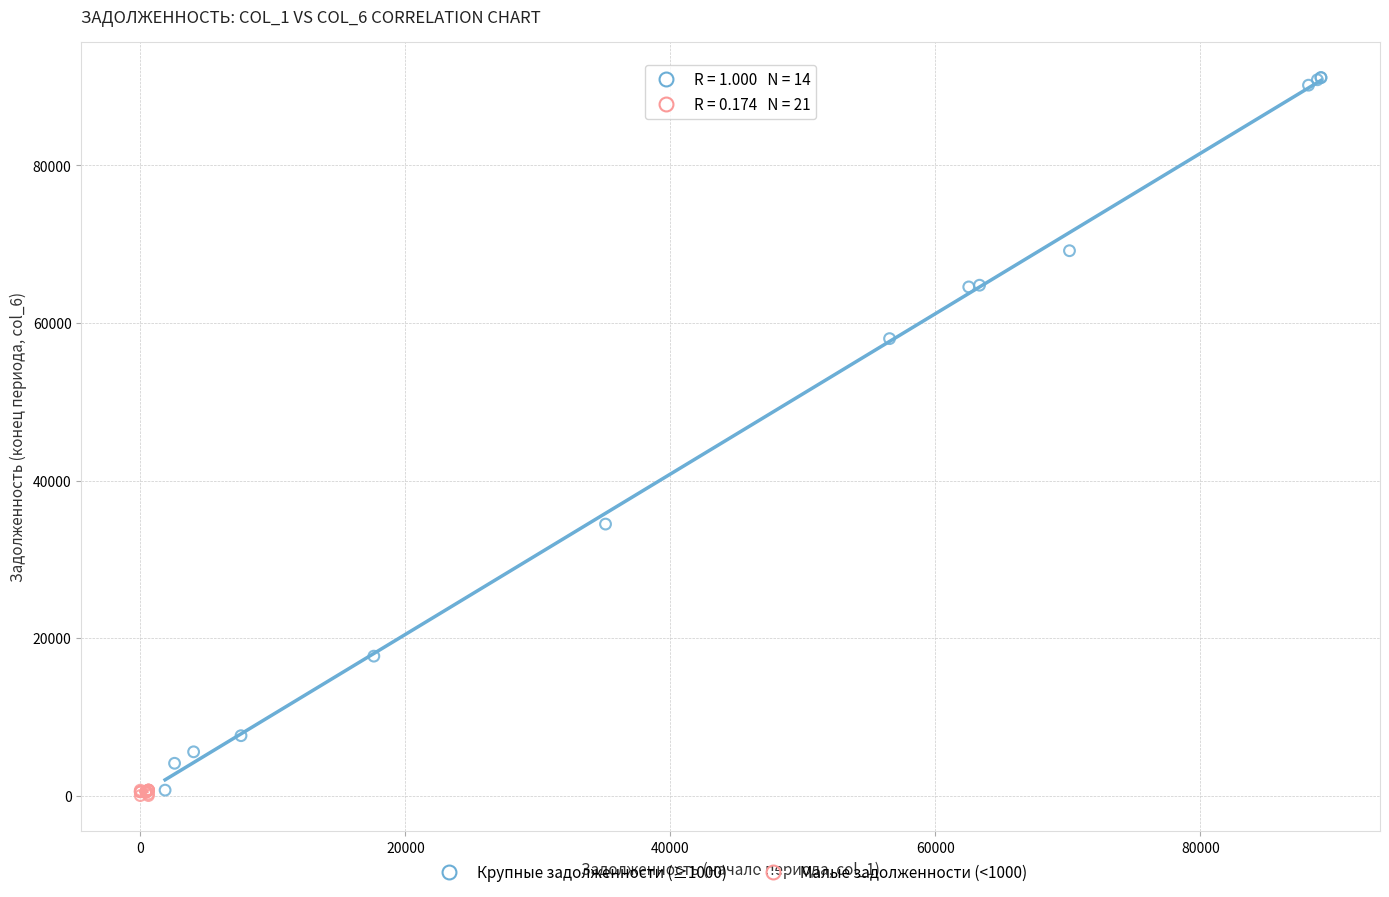

Which series reaches the maximum Y coordinate?

Крупные задолженности (≥1000)